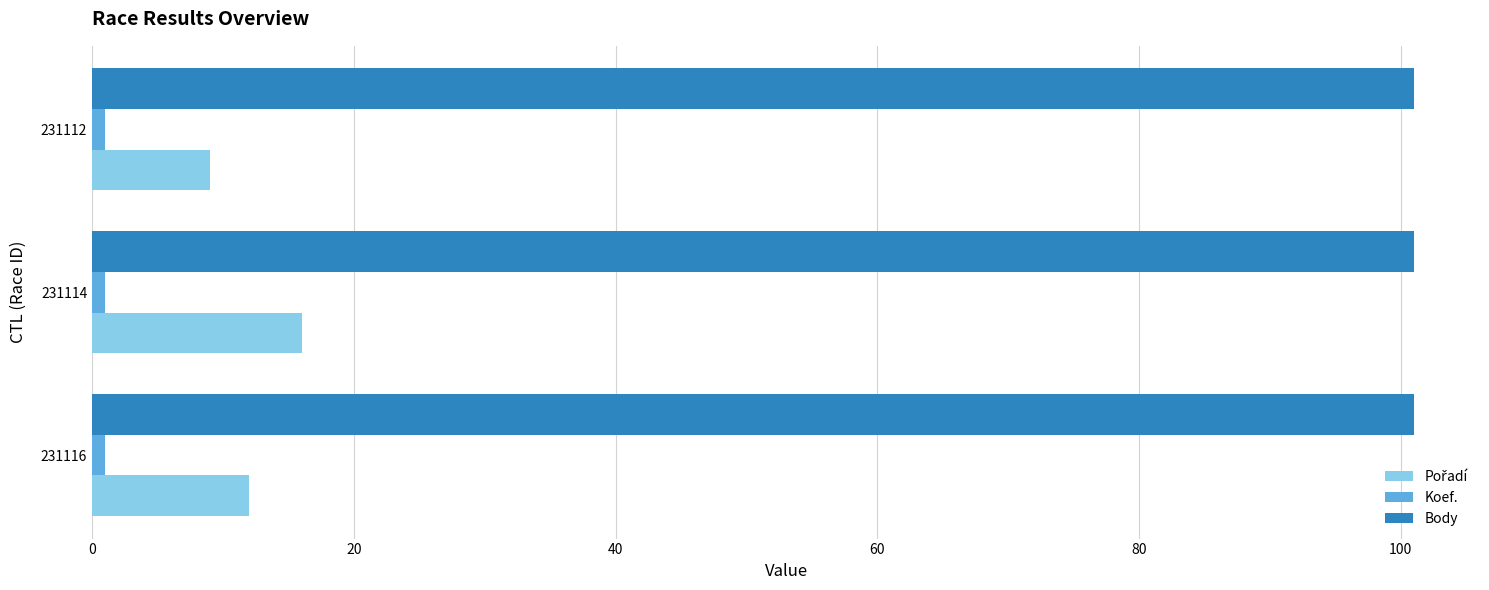

The Body series shows 101 at 231116. True or false?

True